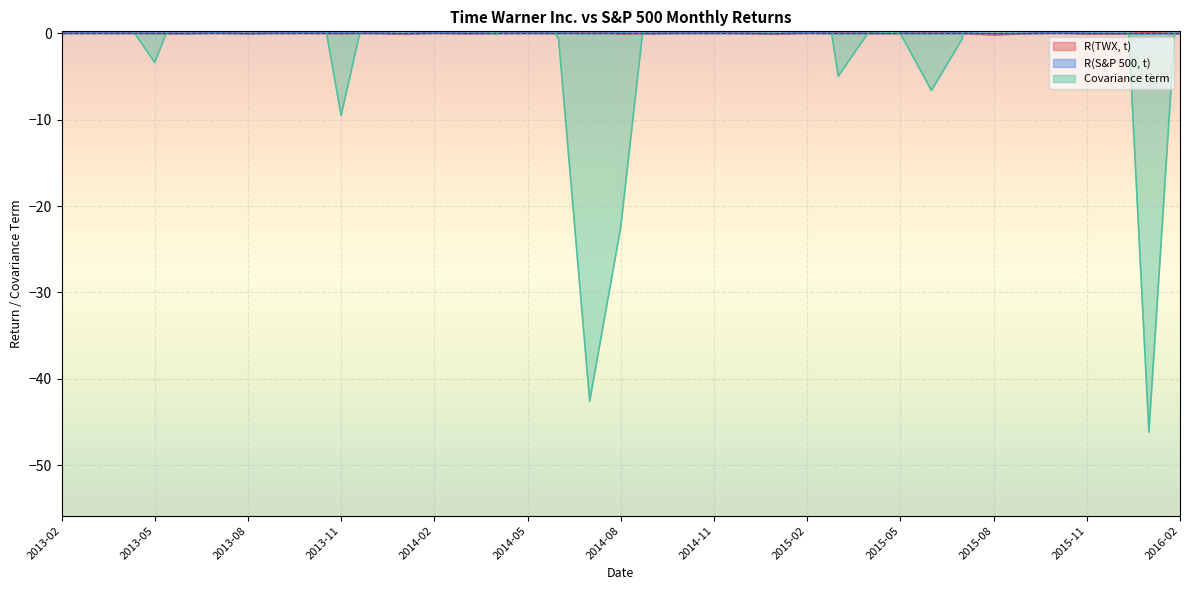

What is the minimum value shown in the chart?

-46.2